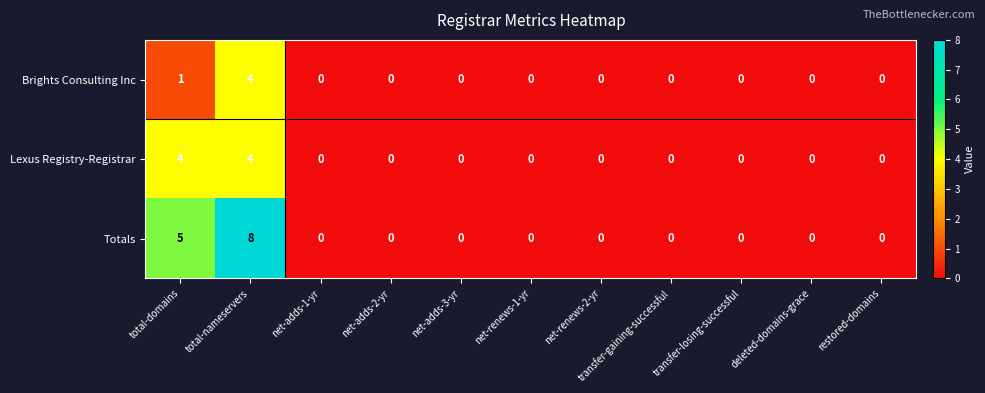

How many Lexus Registry-Registrar values are between 0 and 1?

9